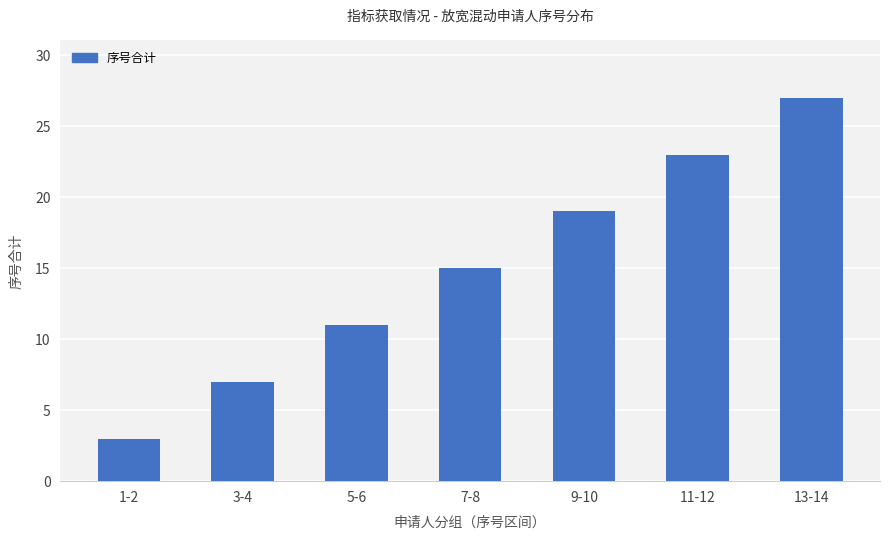

Reading right to left, extract all data points from this chart.

27	23	19	15	11	7	3